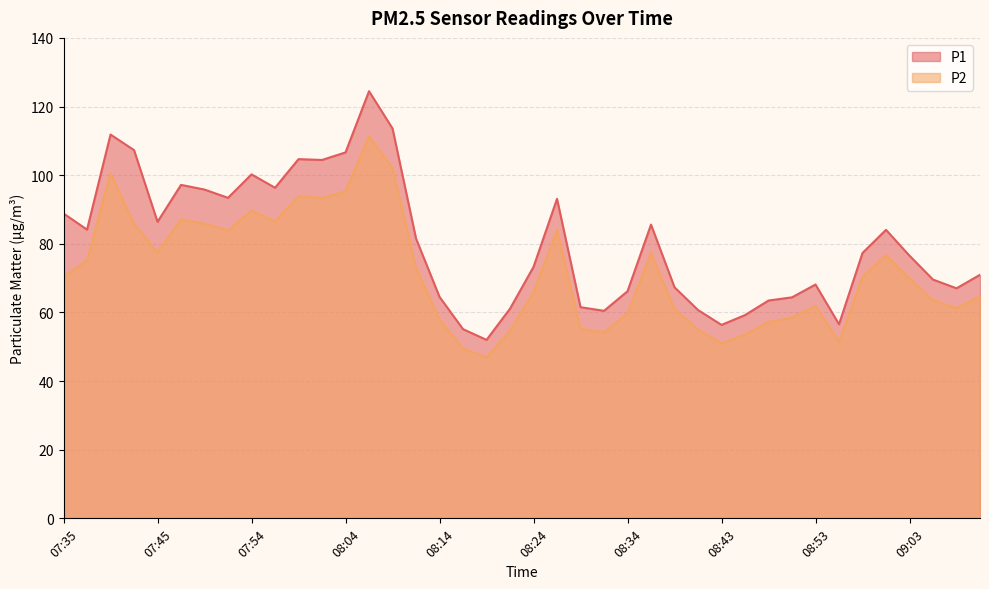

What is the sum of the P2 values at 08:07 and 08:46?

165.0